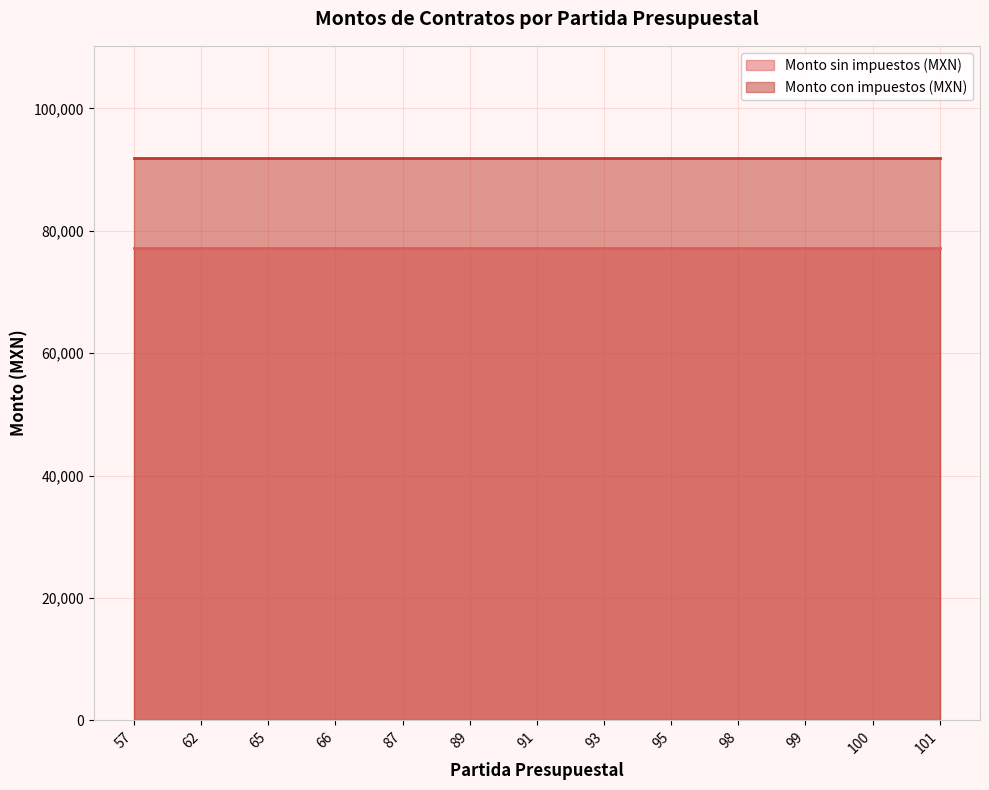

Does the chart have visible grid lines?

Yes